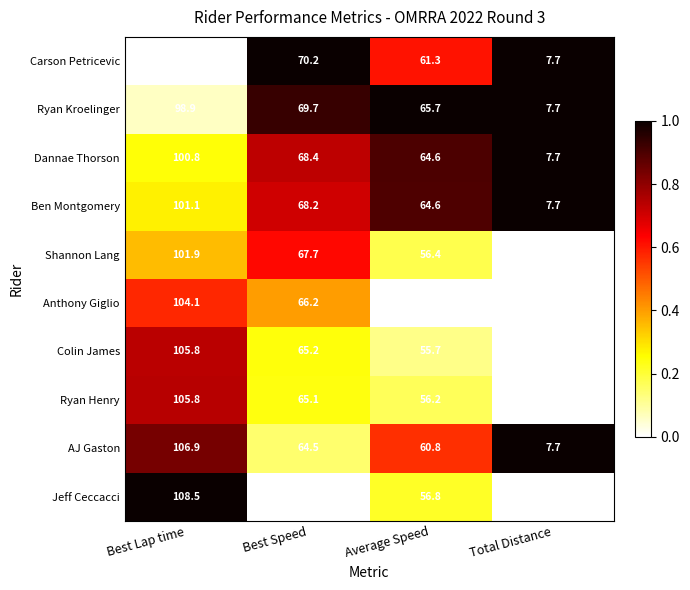

At which label does Ryan Henry reach its peak?

Best Lap time